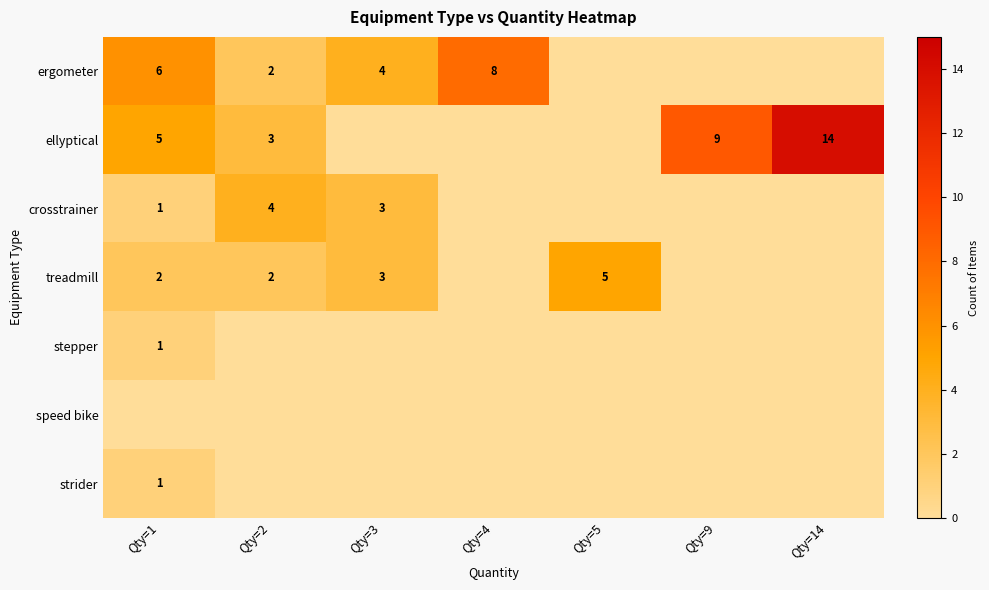

Is it true that crosstrainer equals 3 at Qty=3?

True